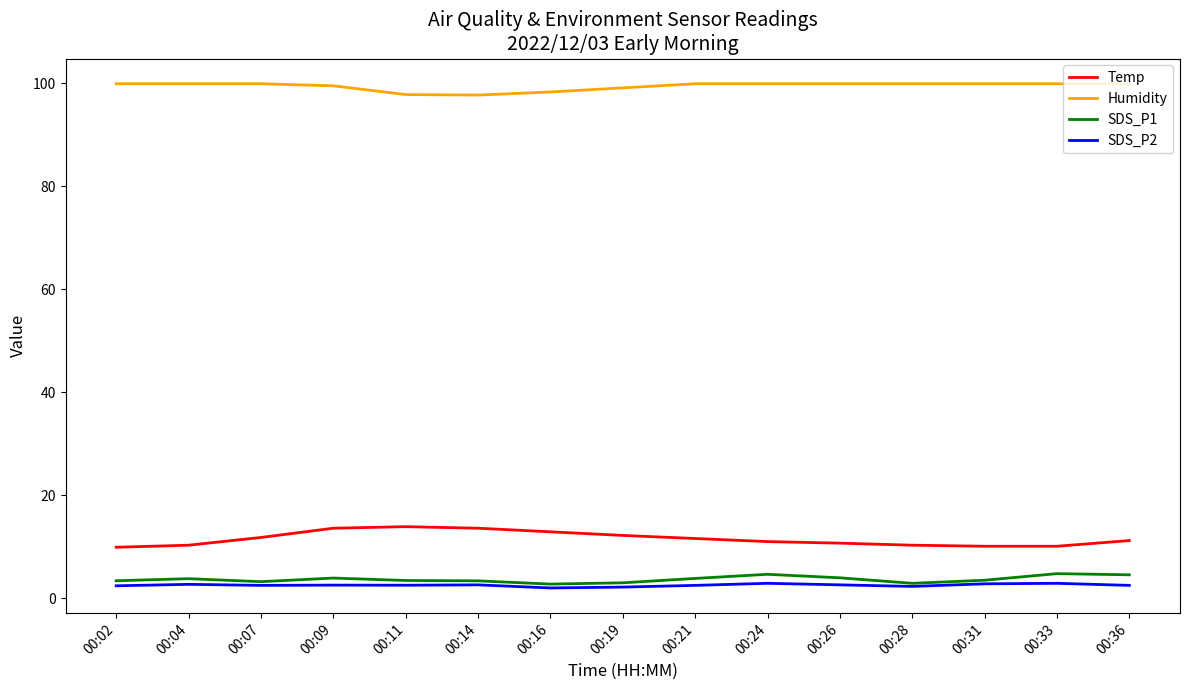

What is the sum of the SDS_P1 values at 00:26 and 00:36?

8.5